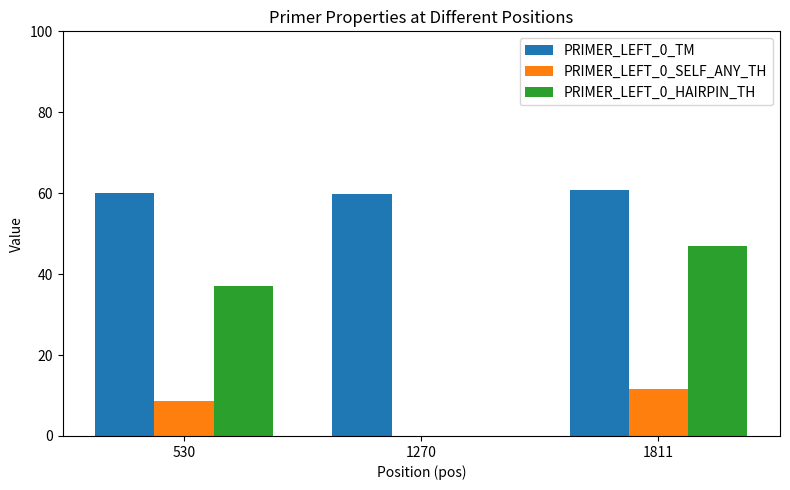

The value of PRIMER_LEFT_0_SELF_ANY_TH at 1270 is 6.6. True or false?

False